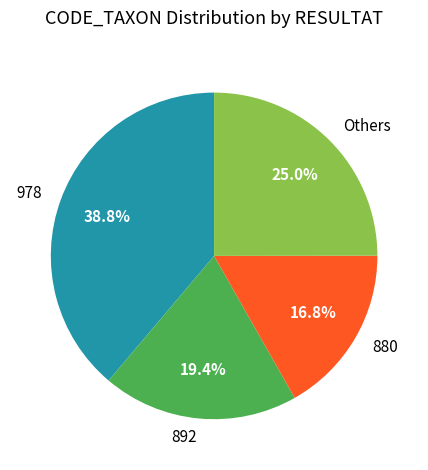

To the nearest percent, what percentage of the pie is 978?

39%